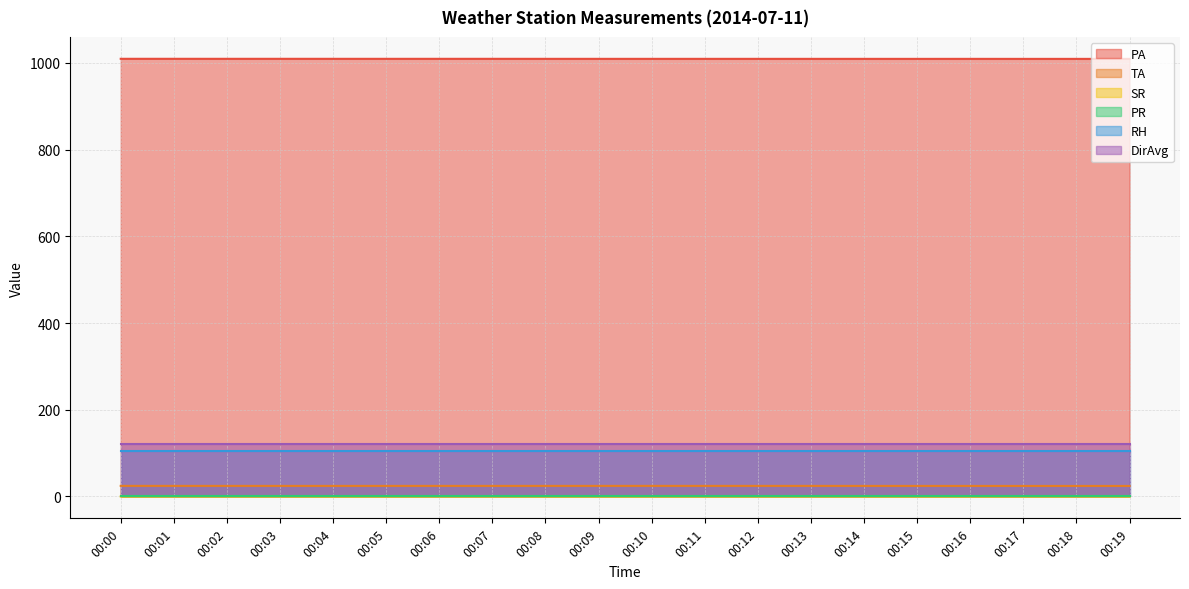

Which category has the lowest value in the SR series?

00:00